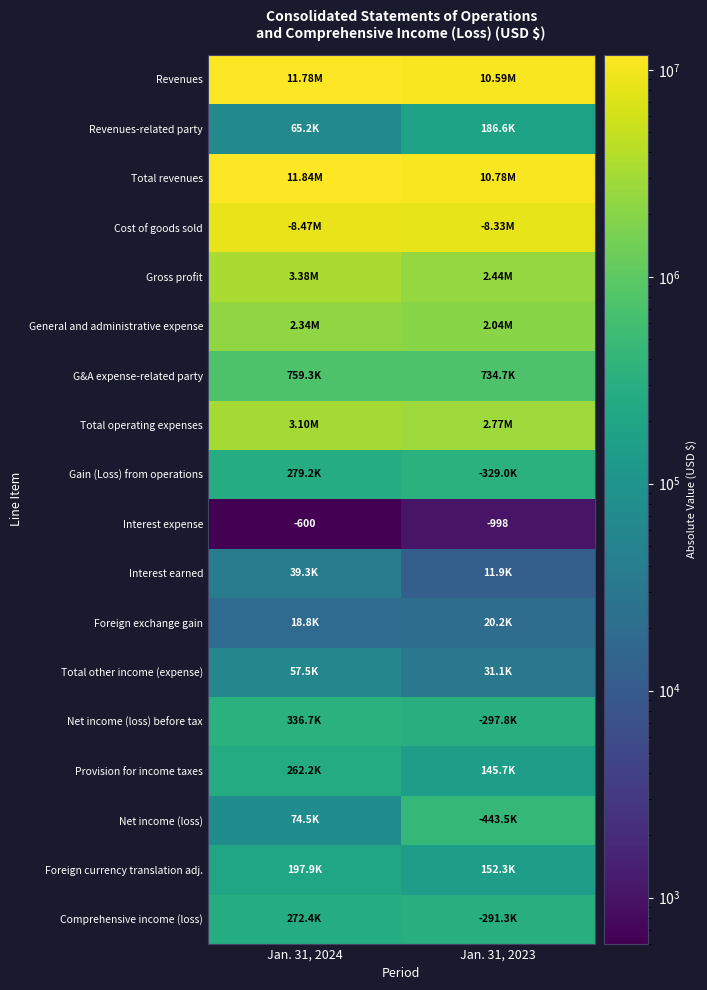

At which label is Gain (Loss) from operations closest to 304079?

Jan. 31, 2024